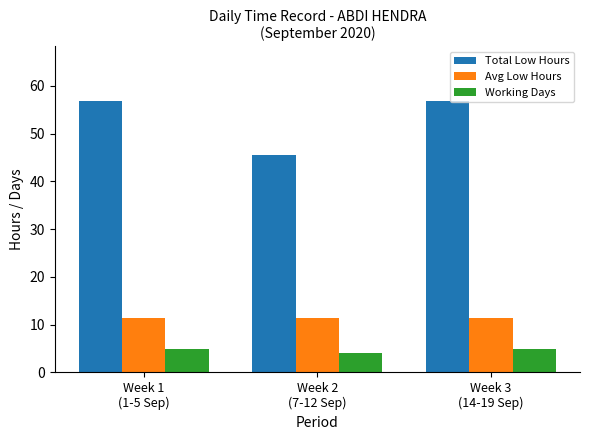

Which series has the largest range (max minus min)?

Total Low Hours